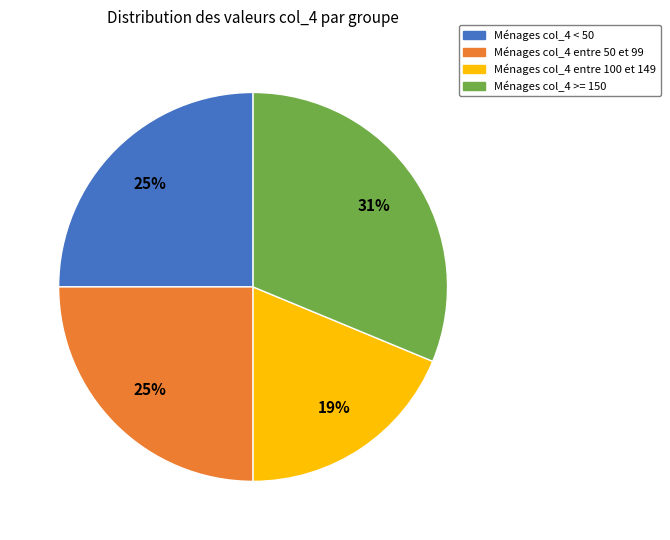

To the nearest percent, what is the average slice percentage?

25%